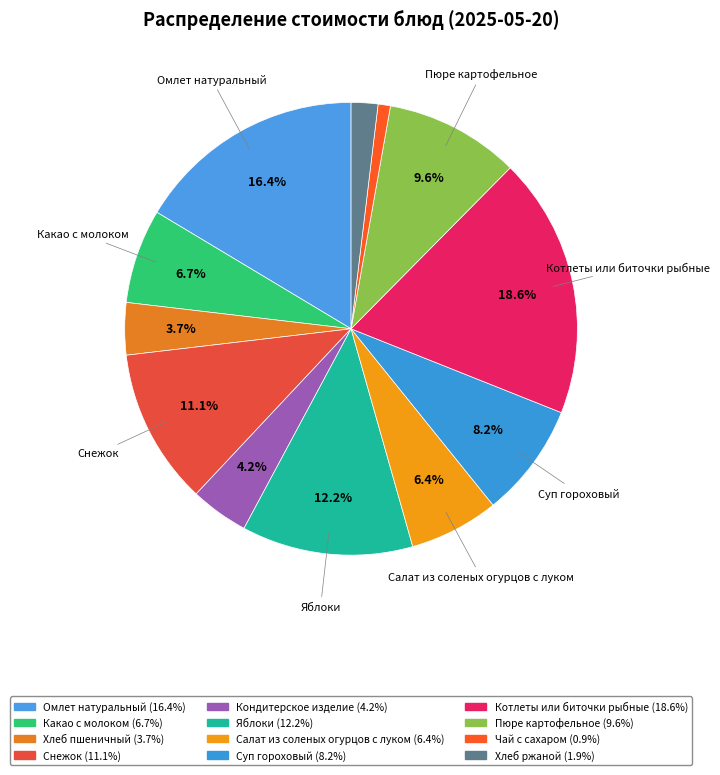

Approximately how many times larger is the value at Яблоки compared to Салат из соленых огурцов с луком?

1.9